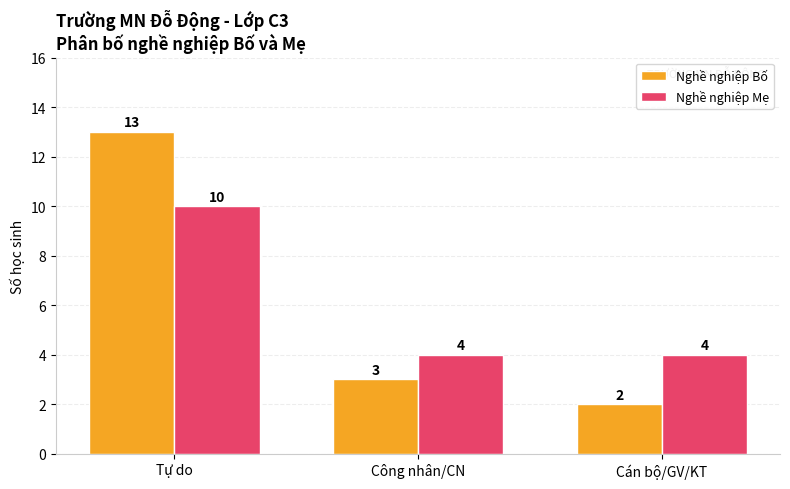

What is the difference between the maximum and minimum values in the Nghề nghiệp Mẹ series?

6